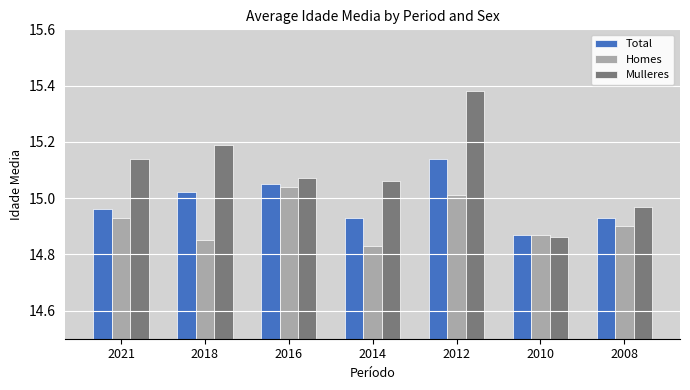

Is it true that Mulleres equals 8.1 at 2016?

False